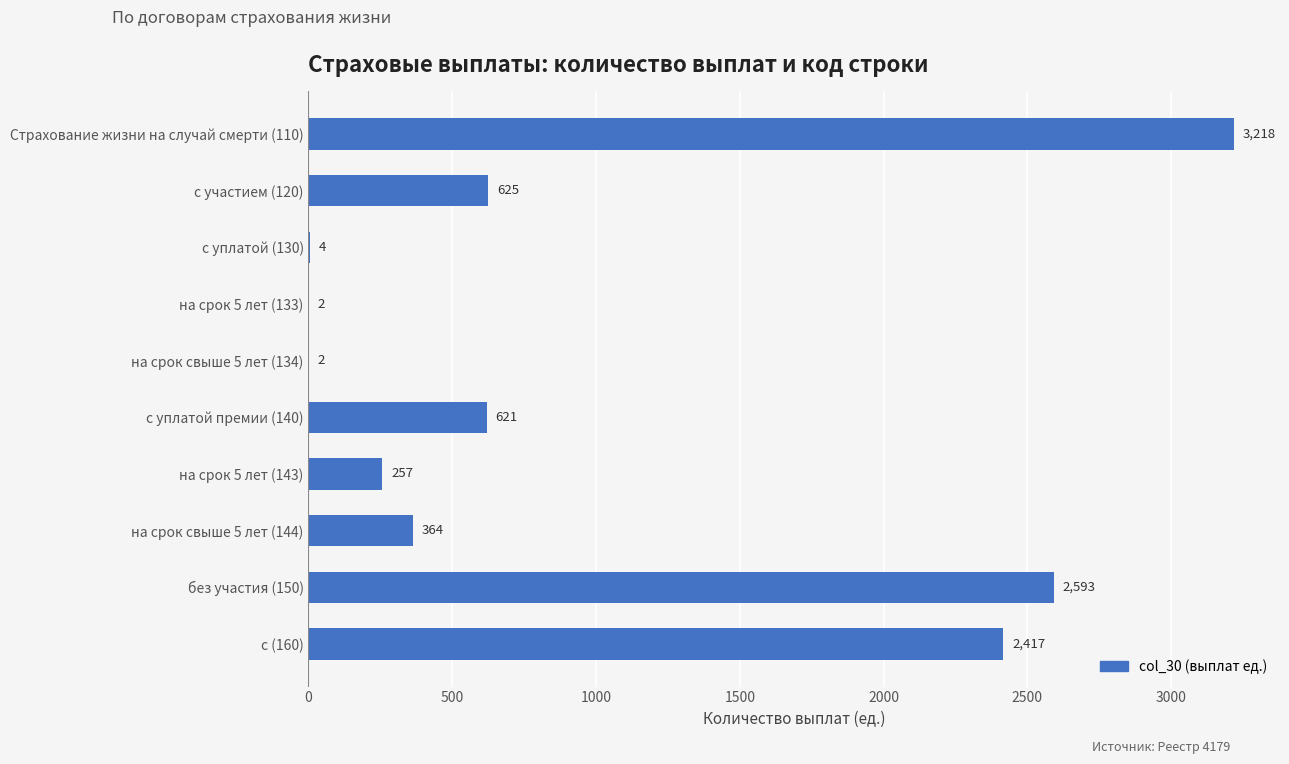

Where is the data nearest to the value 1610?

с (160)